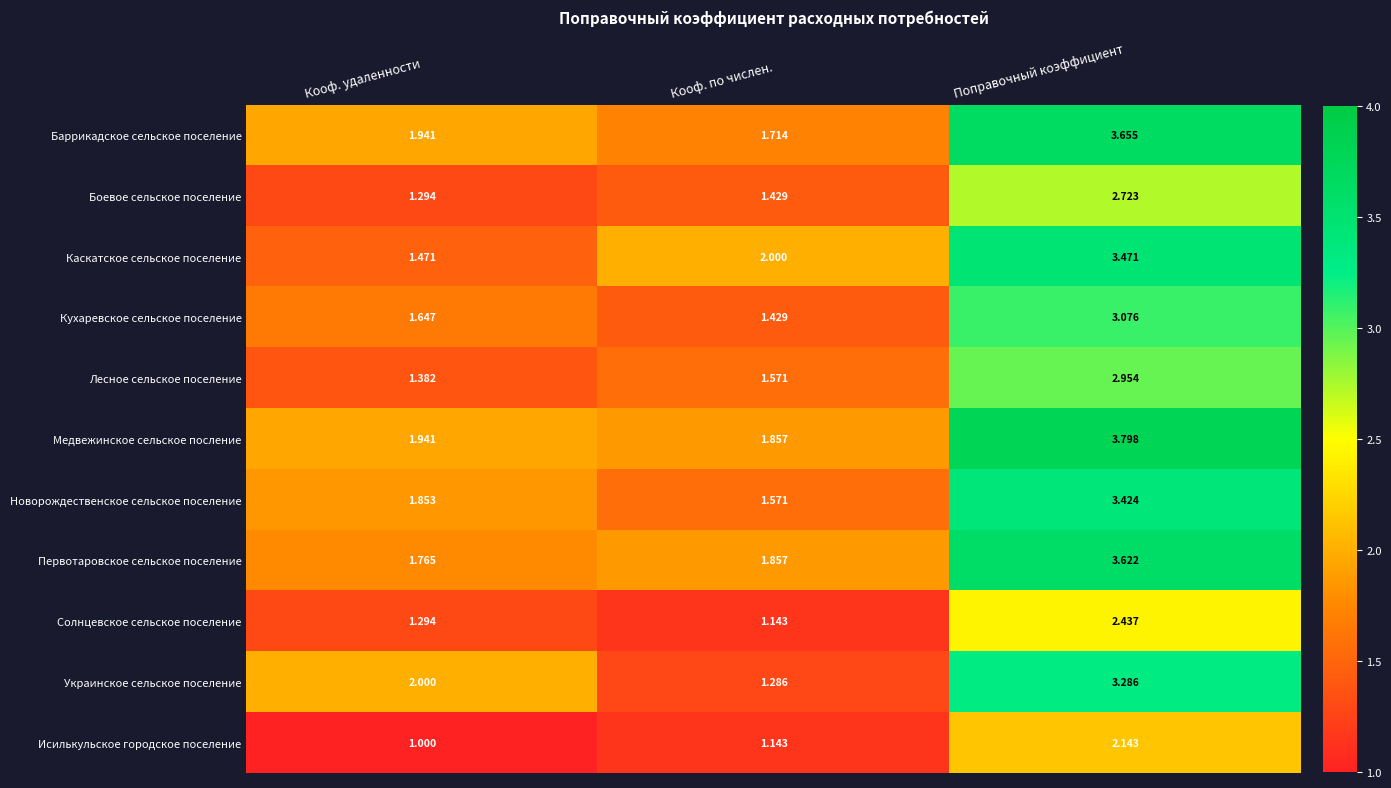

List the labels in order of Боевое сельское поселение value, smallest first.

Кооф. удаленности, Кооф. по числен., Поправочный коэффициент